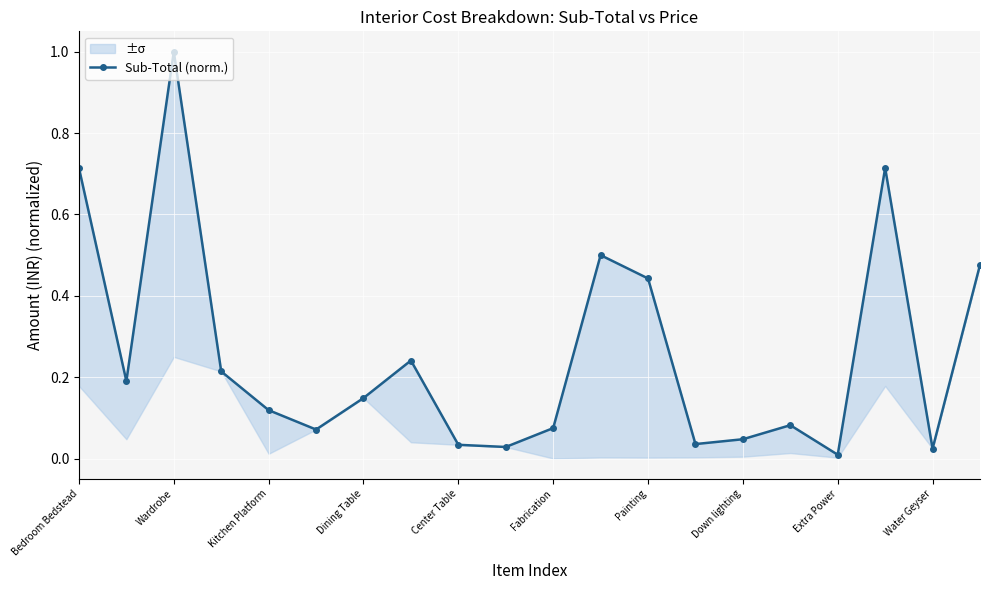

What is the greatest value displayed?

1.0